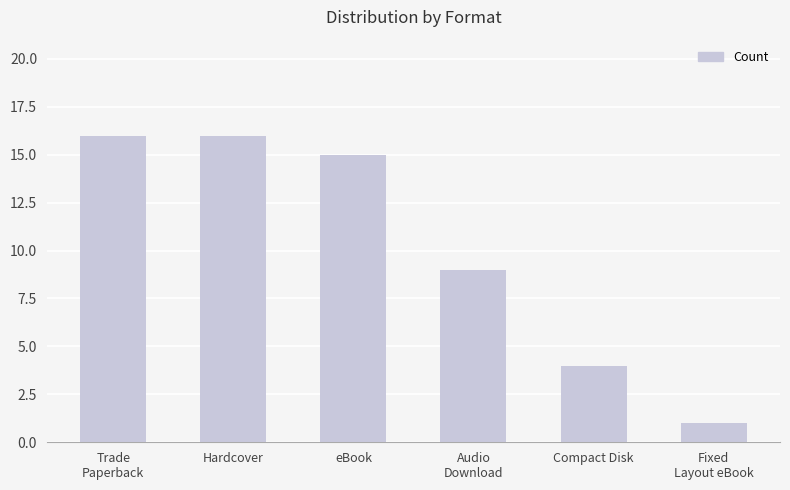

Is it true that the value at Fixed
Layout eBook is 2?

False